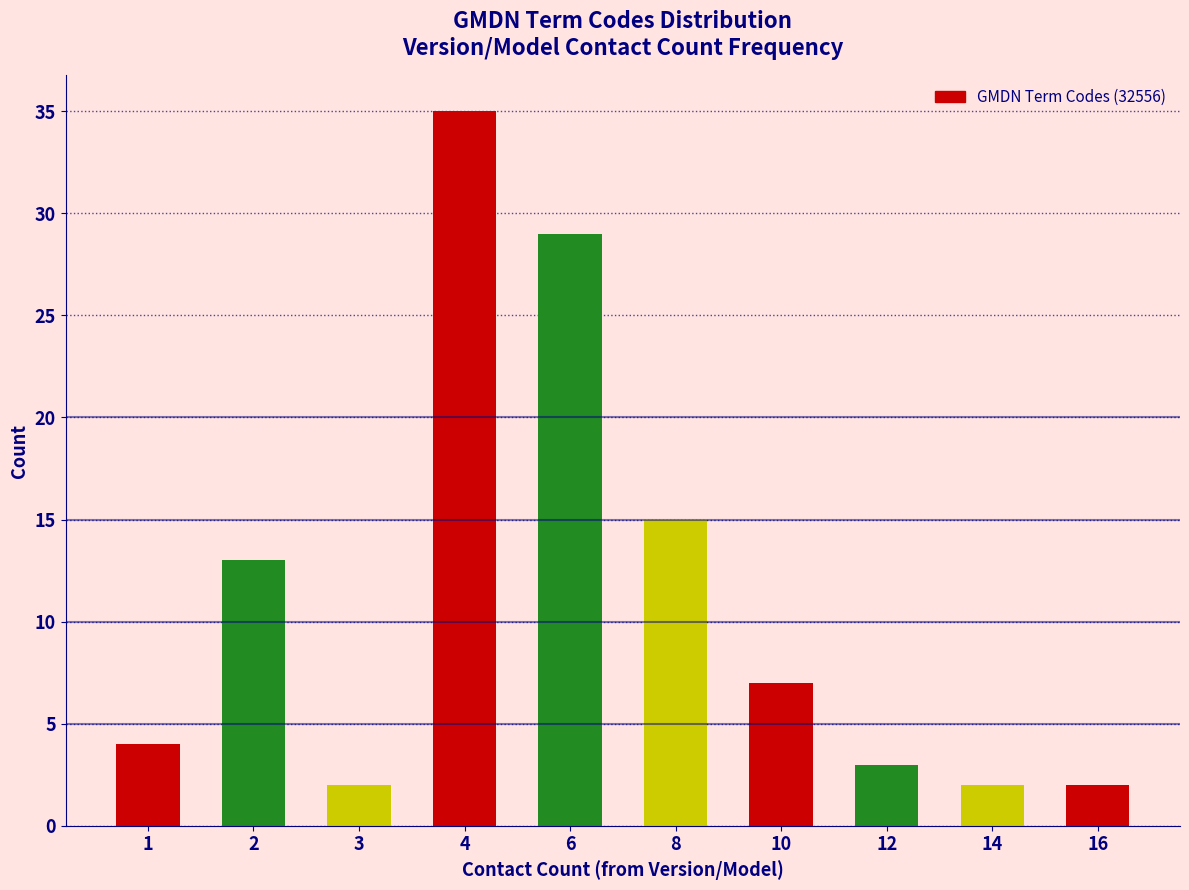

Reading left to right, what are all the values shown in this chart?

1=4	2=13	3=2	4=35	6=29	8=15	10=7	12=3	14=2	16=2